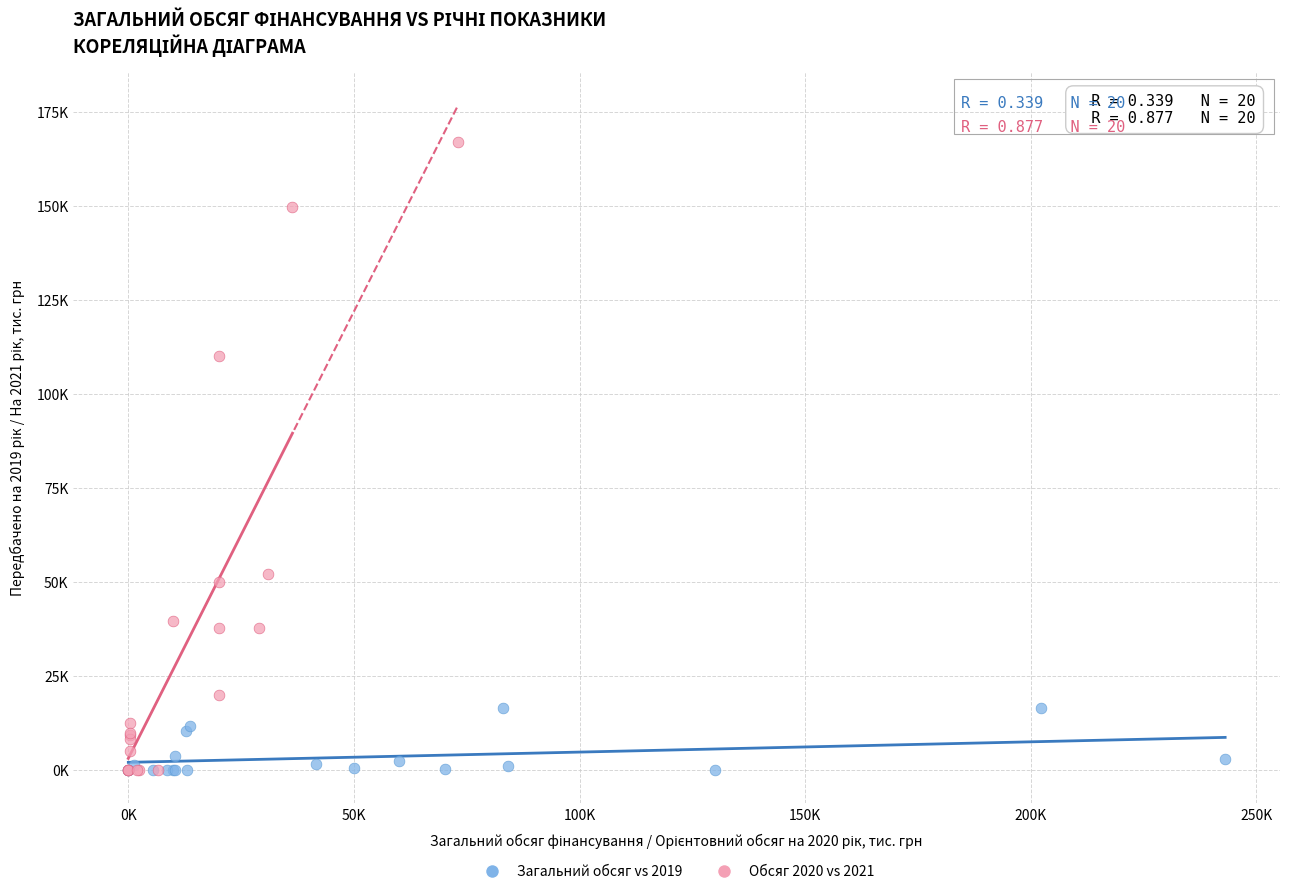

What are all the series names shown in the legend?

Загальний обсяг vs 2019, Обсяг 2020 vs 2021